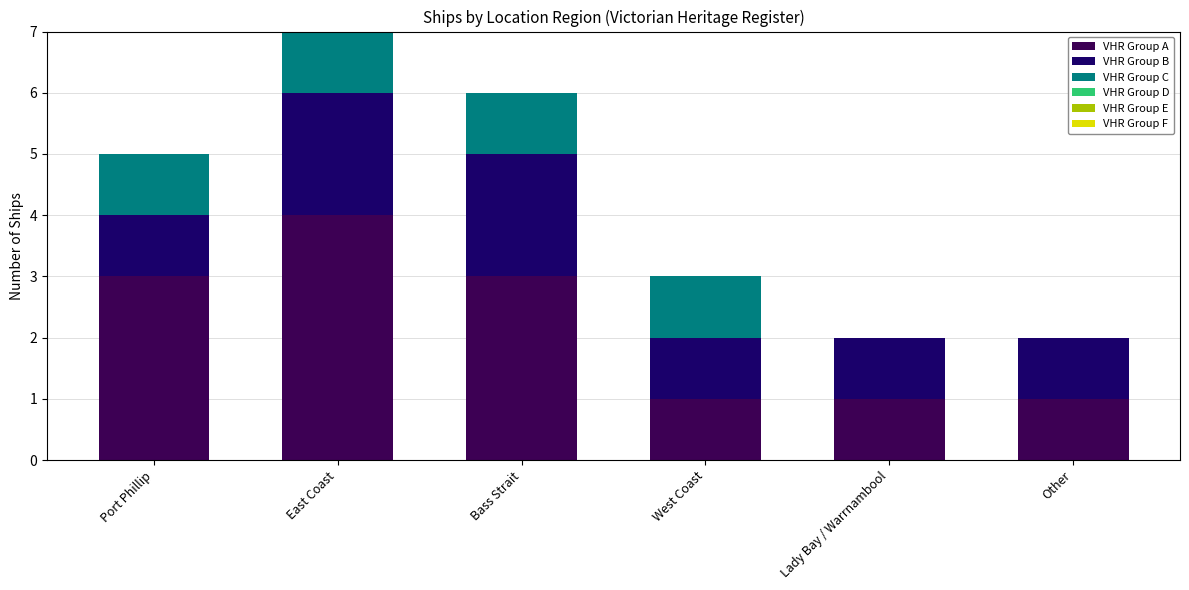

At which label does VHR Group A reach its peak?

East Coast